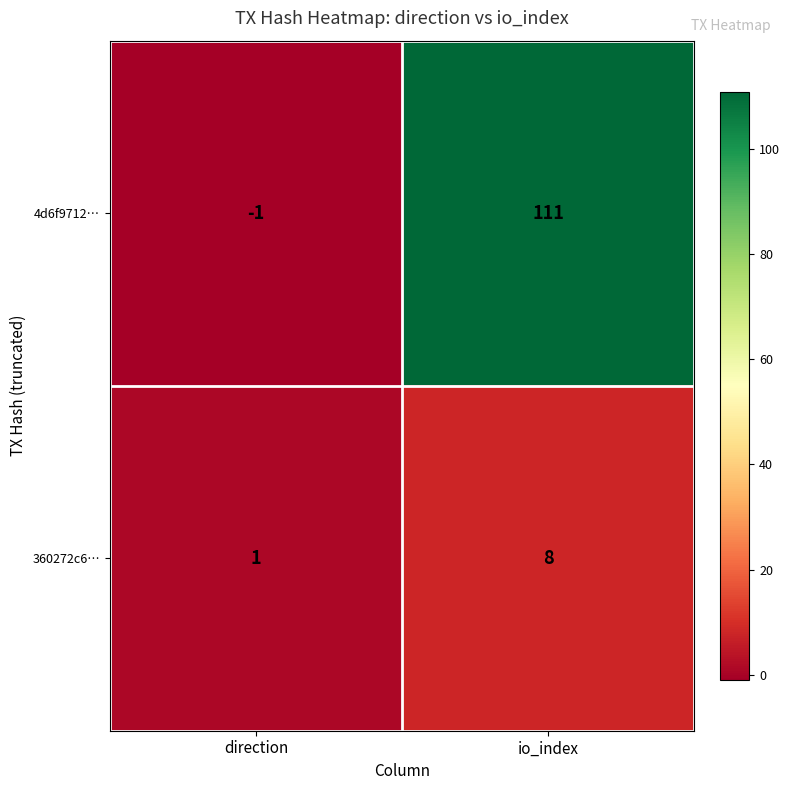

At which category does the chart reach its peak across all series?

io_index